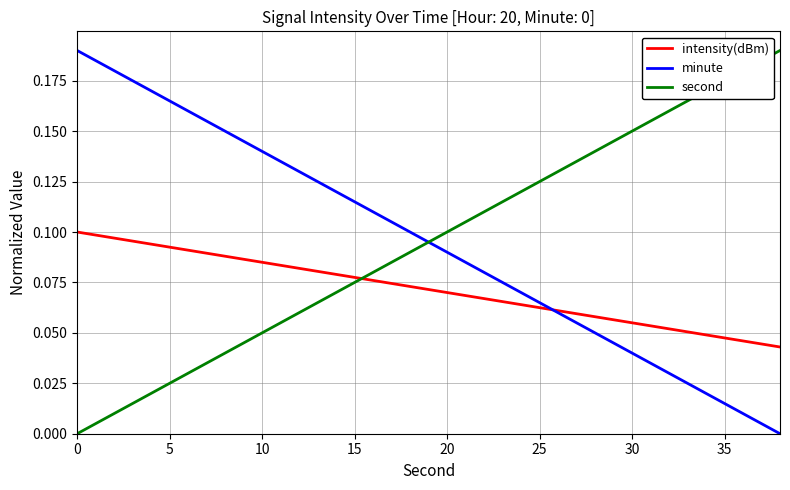

How many times do second and intensity(dBm) cross each other?

1